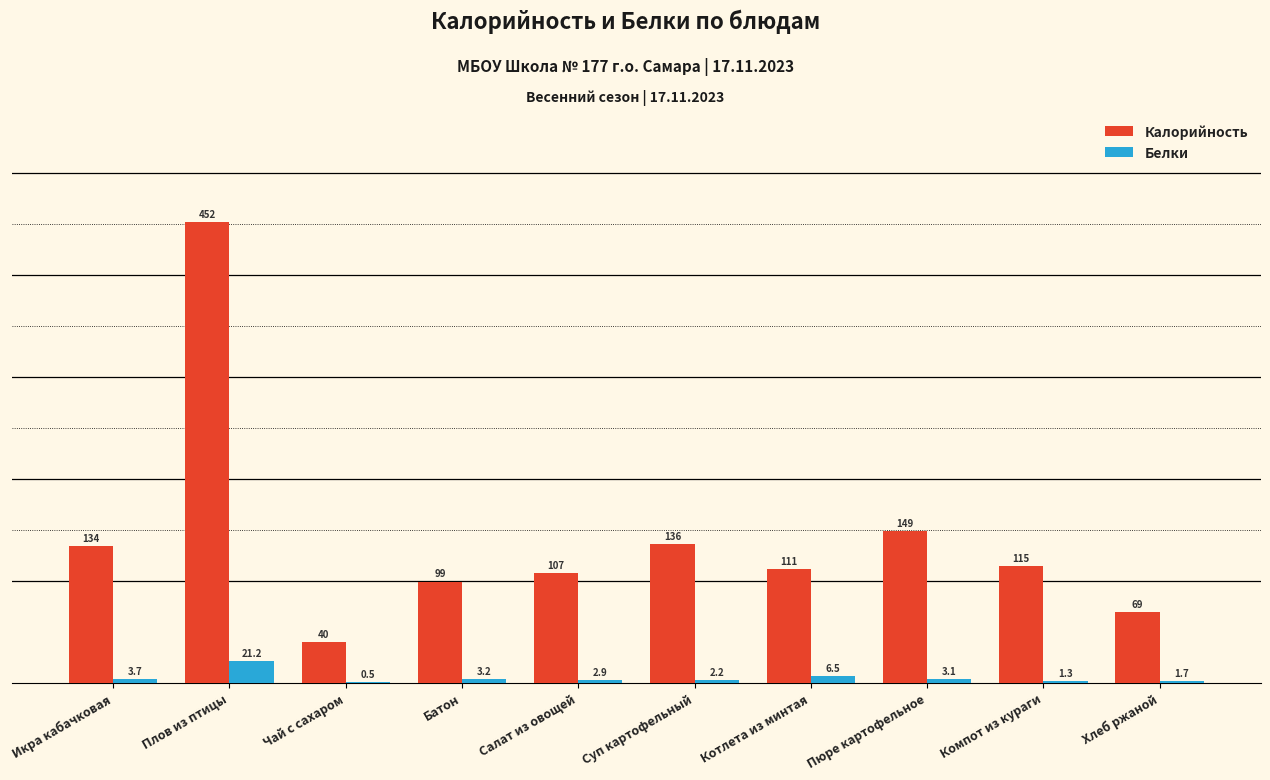

Which series changed the most between Котлета из минтая and Хлеб ржаной?

Калорийность